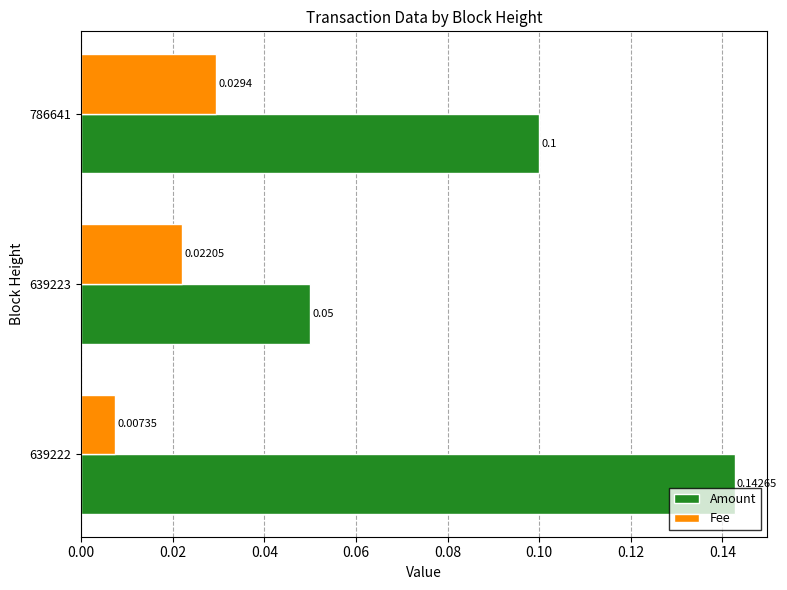

Rank the categories by Fee value from highest to lowest.

786641, 639223, 639222